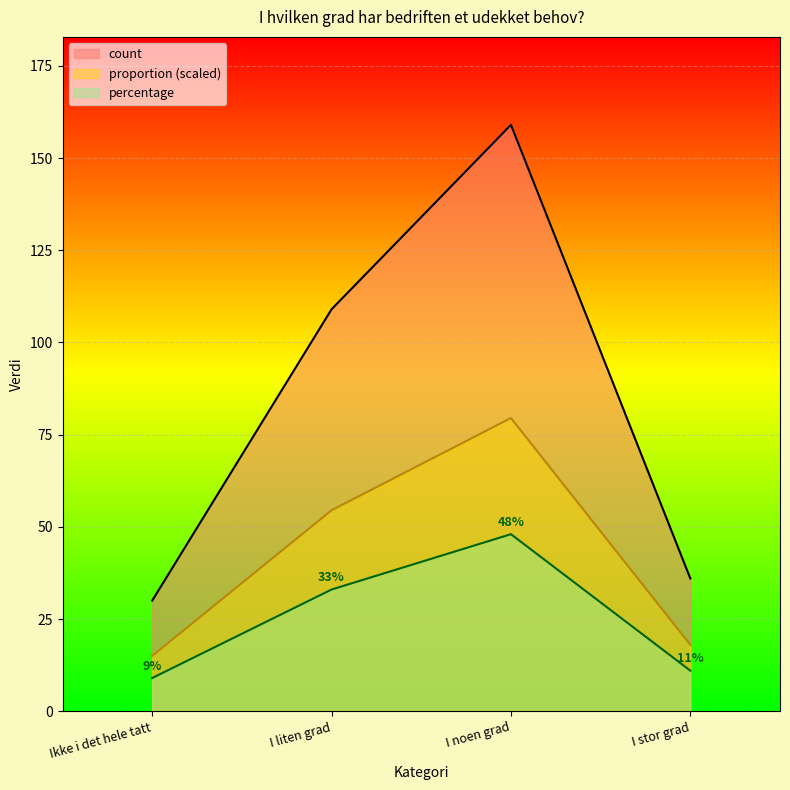

Rank the series at Ikke i det hele tatt from highest to lowest value.

count, proportion (scaled), percentage